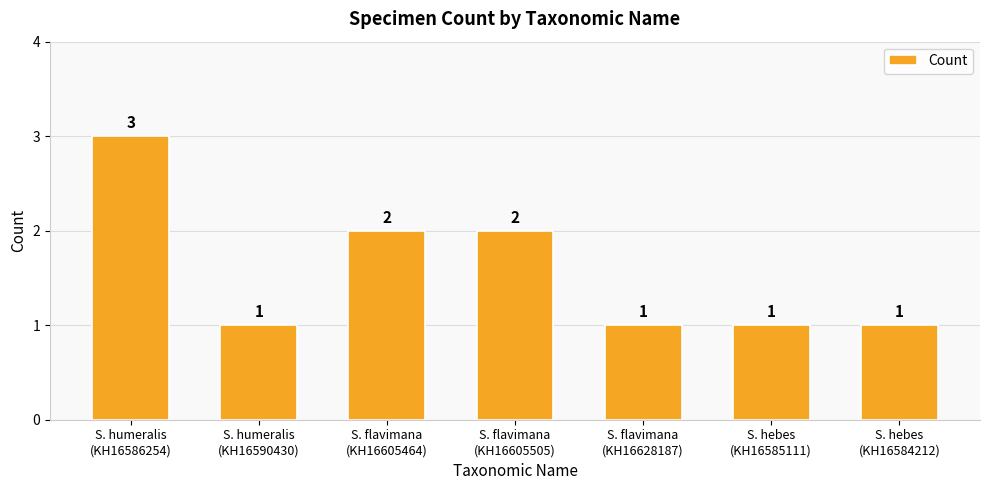

Reading left to right, what are all the values shown in this chart?

S. humeralis
(KH16586254)=3	S. humeralis
(KH16590430)=1	S. flavimana
(KH16605464)=2	S. flavimana
(KH16605505)=2	S. flavimana
(KH16628187)=1	S. hebes
(KH16585111)=1	S. hebes
(KH16584212)=1